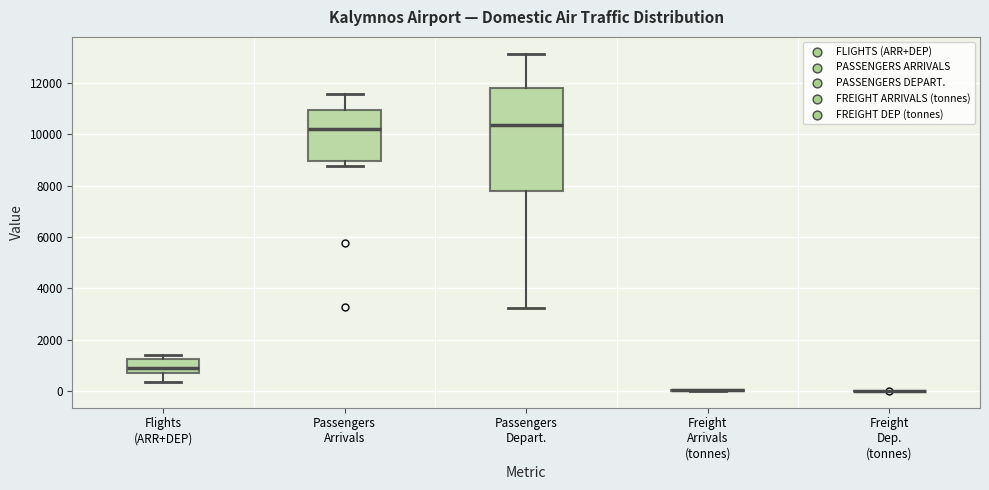

Where does the lower whisker of the box for Passengers Arrivals end on the y-axis? The values are not printed on the chart, so give them approximately, as read against the axis.

8800